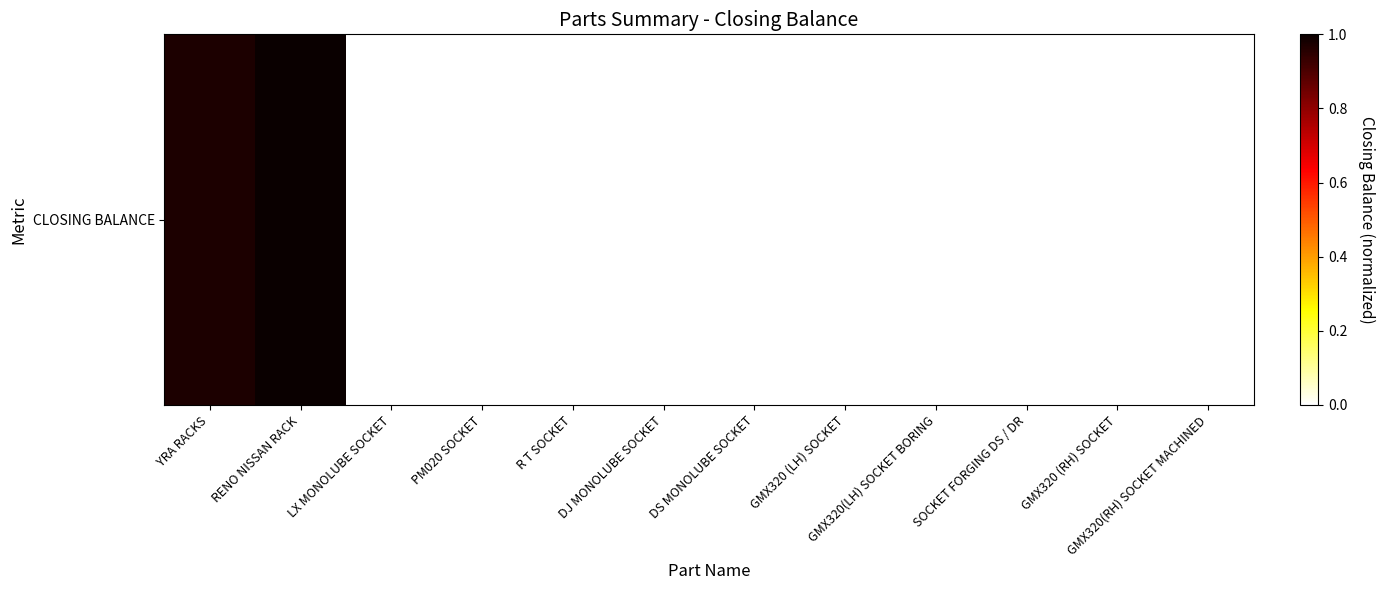

How many positive values are there?

2